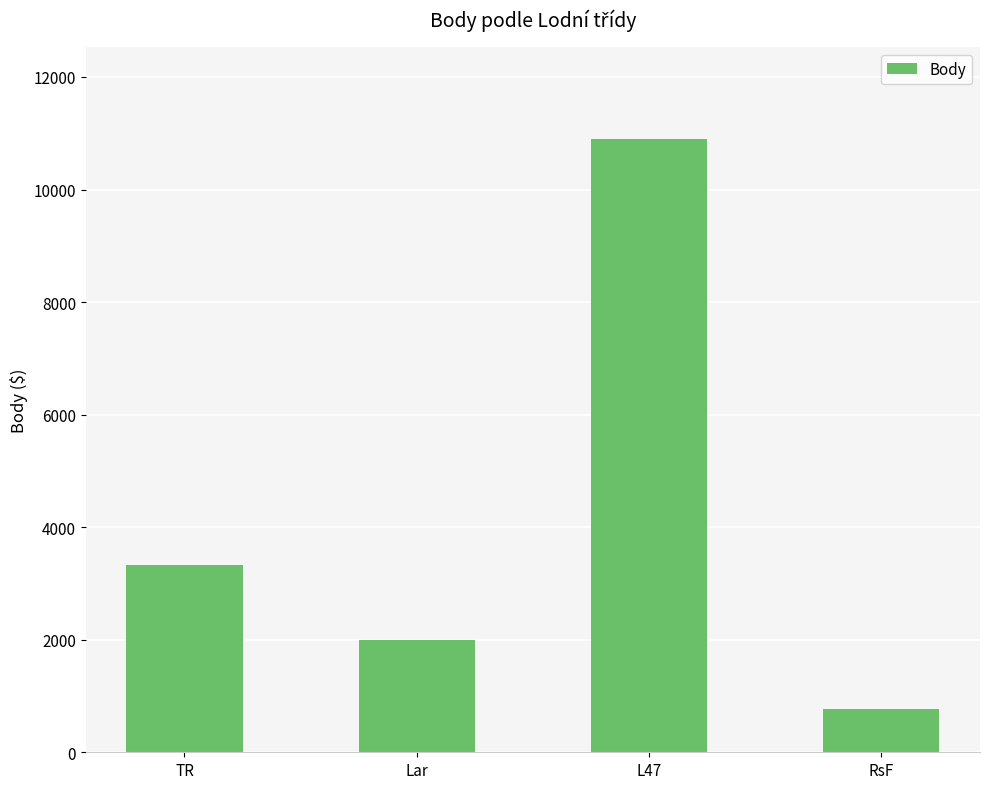

At which label is the value closest to 5830?

TR